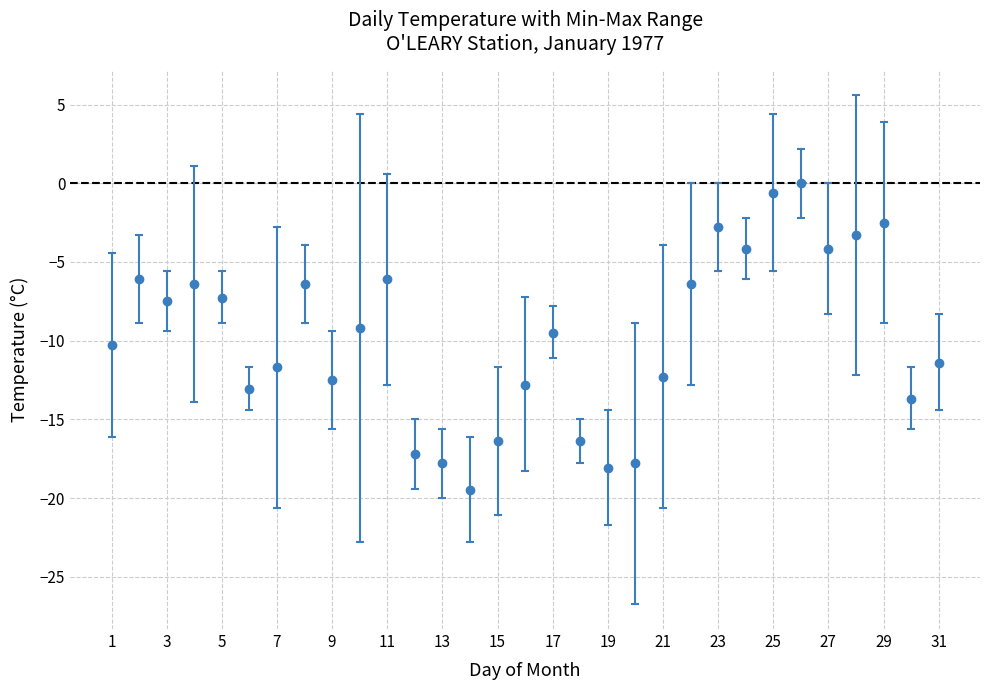

What is the difference between the maximum and minimum values?

19.5